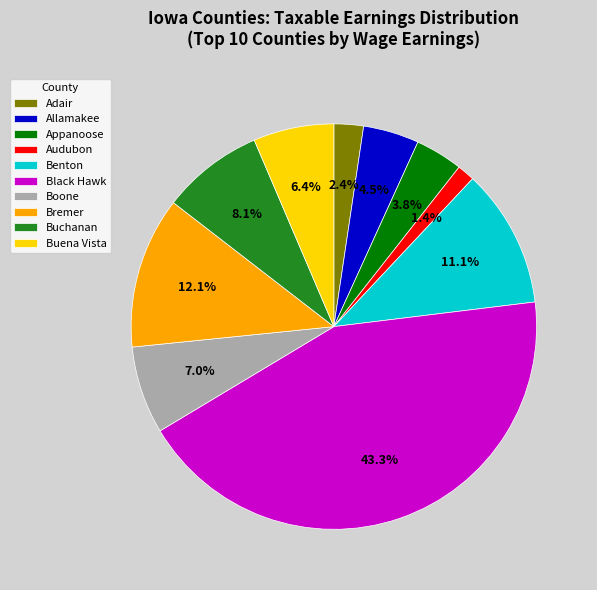

True or false: Boone accounts for 7% of the total.

True